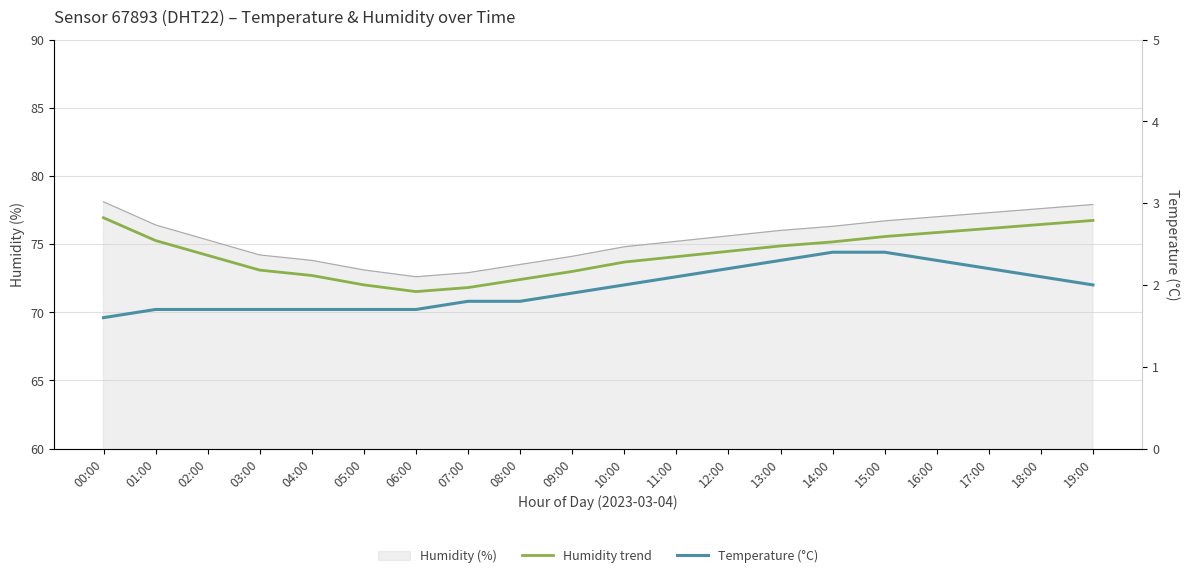

What is the sum of the Temperature (°C) values at 14:00 and 00:00?

4.0